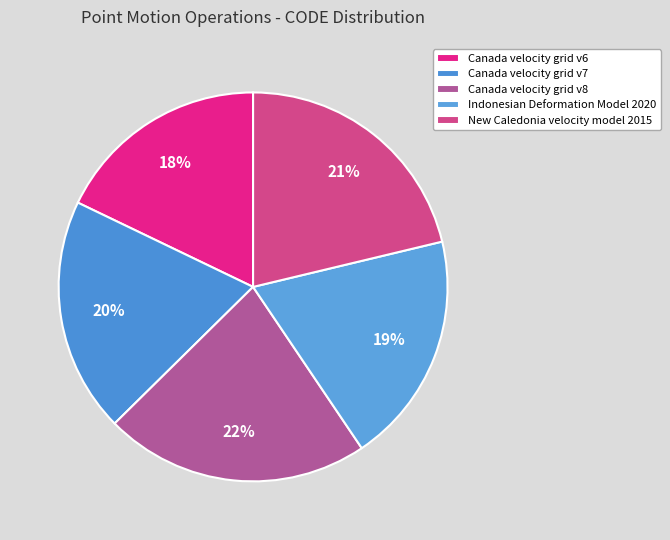

Between Canada velocity grid v6 and Canada velocity grid v8, which is larger?

Canada velocity grid v8